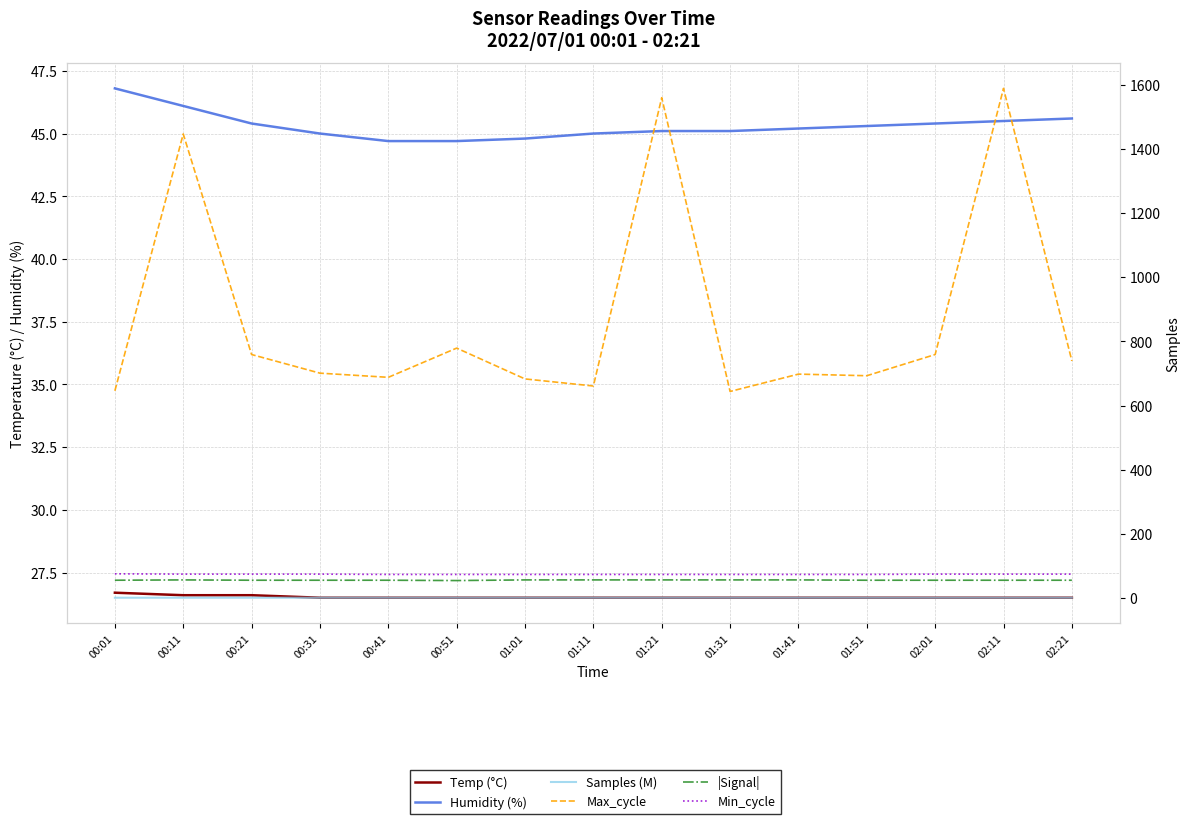

What is the approximate value of Samples (M) at 01:21?

1.6